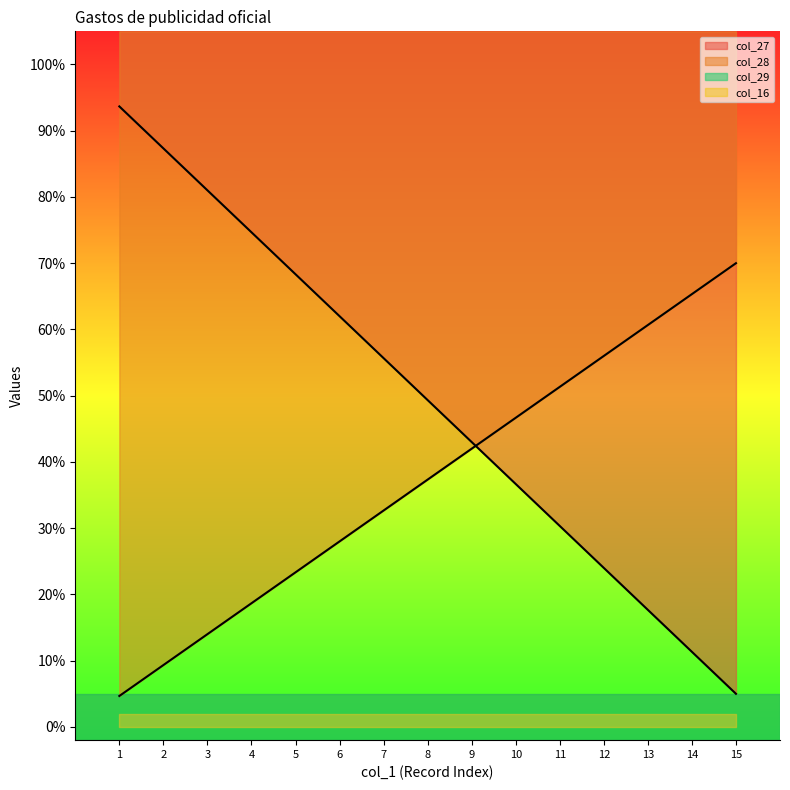

Rank the categories by col_27 value from highest to lowest.

1, 2, 3, 4, 5, 6, 7, 8, 9, 10, 11, 12, 13, 14, 15